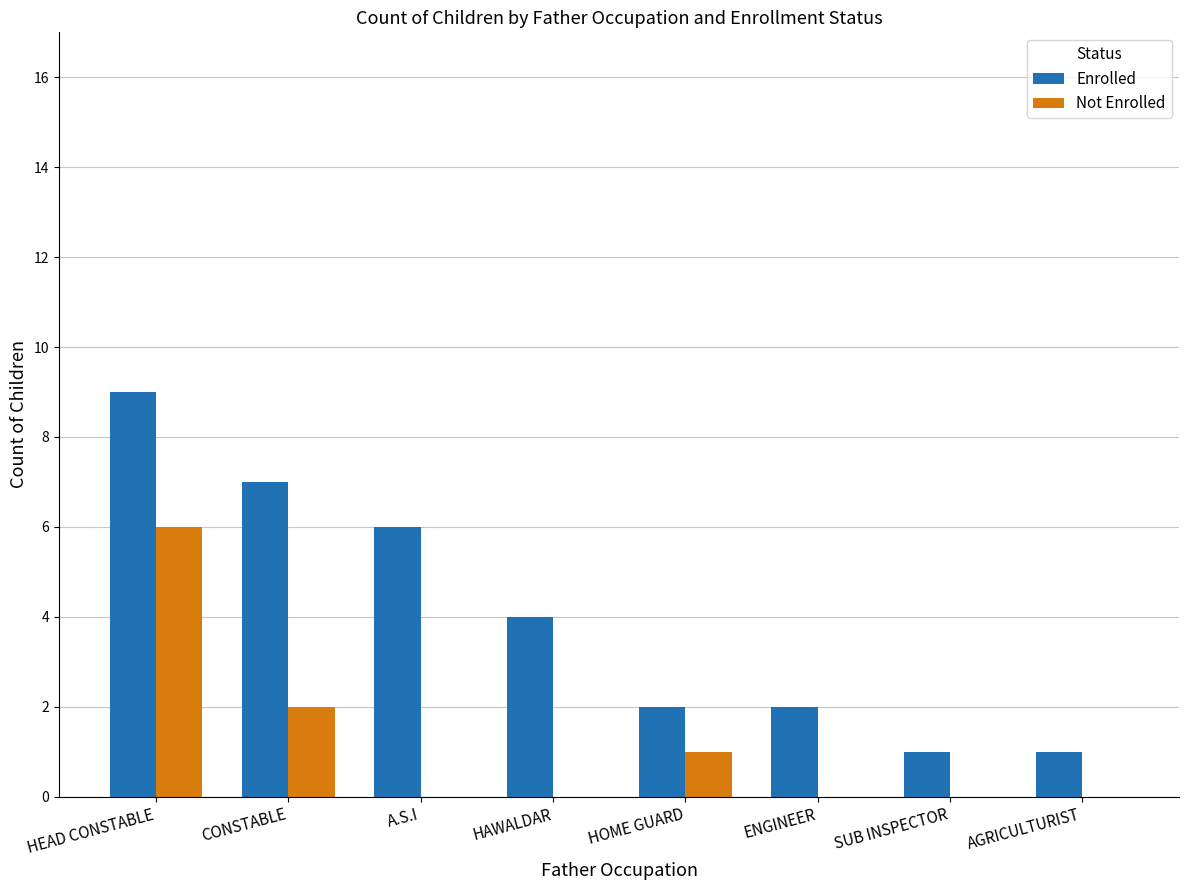

Is the value of Enrolled at HEAD CONSTABLE greater than the value of Not Enrolled at HAWALDAR?

Yes